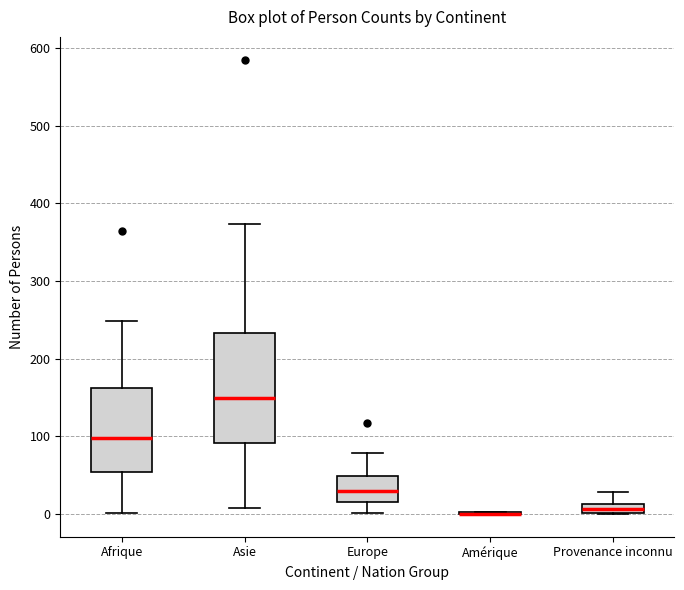

Comparing the boxes themselves (not the whiskers), which one is the tallest?

Asie